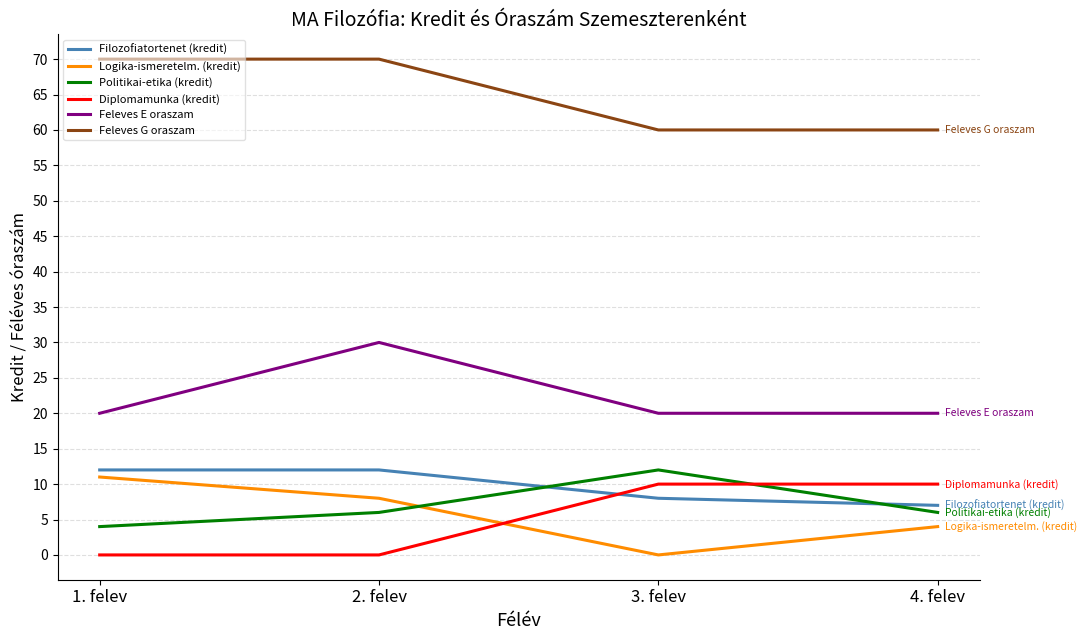

How many Feleves G oraszam values are between 60 and 70?

4